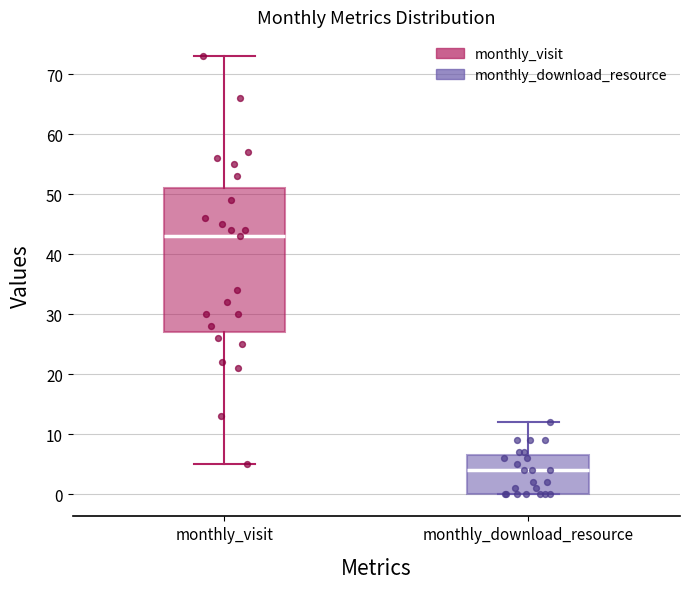

Where is the lower edge of the box for monthly_download_resource on the y-axis? The values are not printed on the chart, so give them approximately, as read against the axis.

0